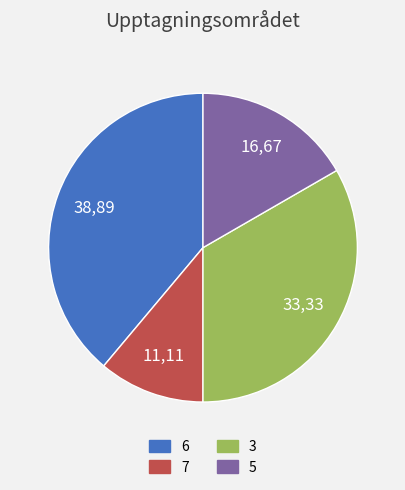

Rank the categories by value from lowest to highest.

7, 5, 3, 6